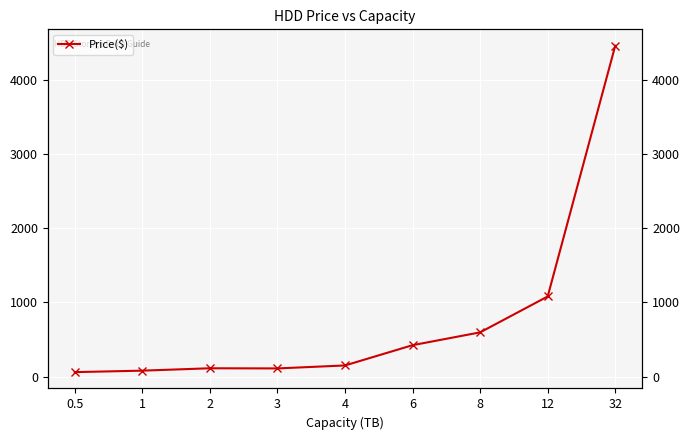

How many points are lower than both their immediate neighbors (excluding endpoints)?

1